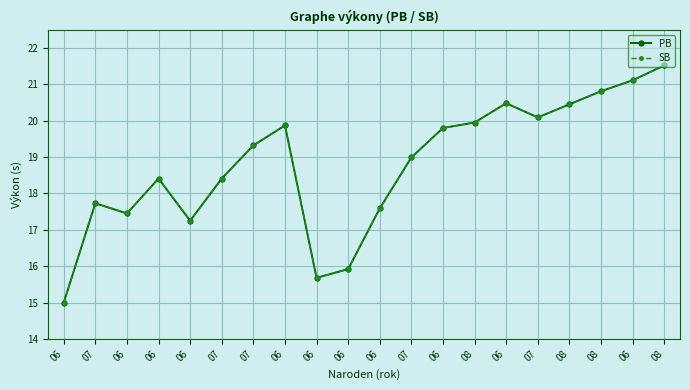

Between 06 and 07, which series saw the biggest shift?

PB